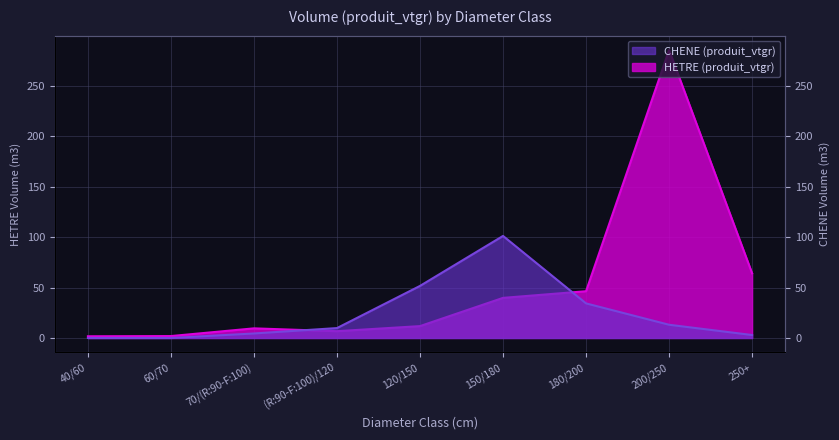

At which category is the sum across all series the highest?

200/250